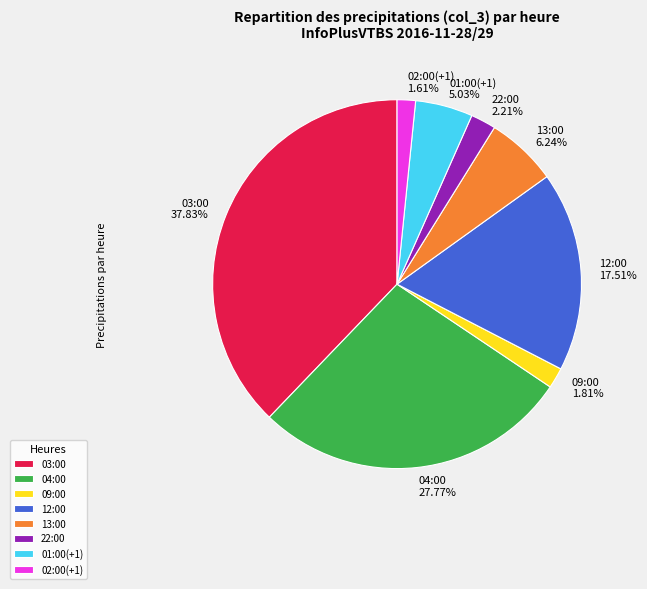

How many segments does this pie chart have?

8